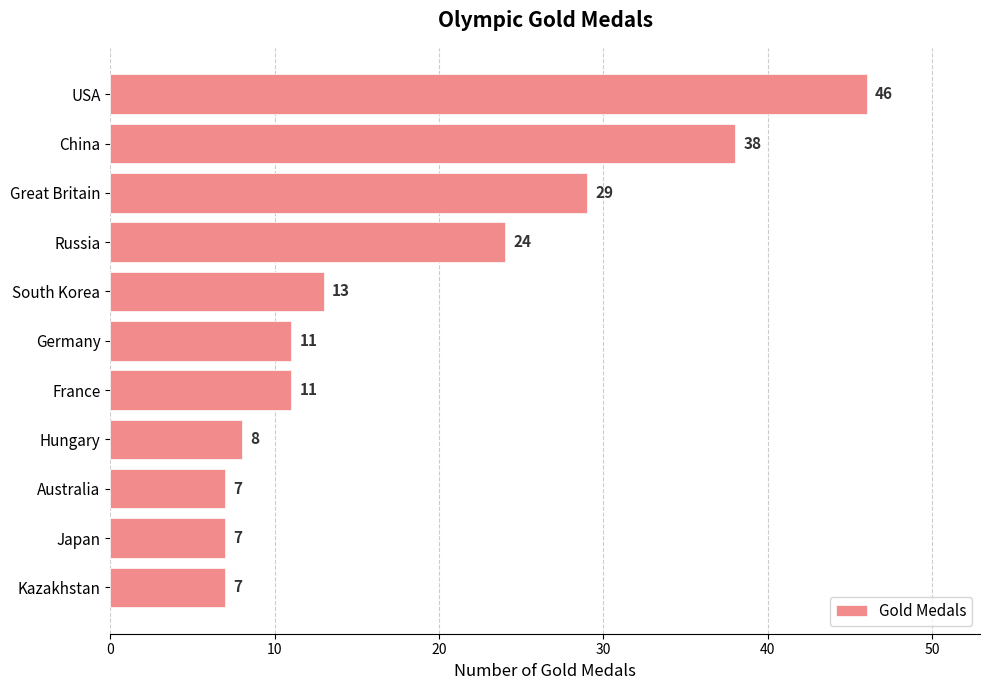

What is the sum of all values?

201